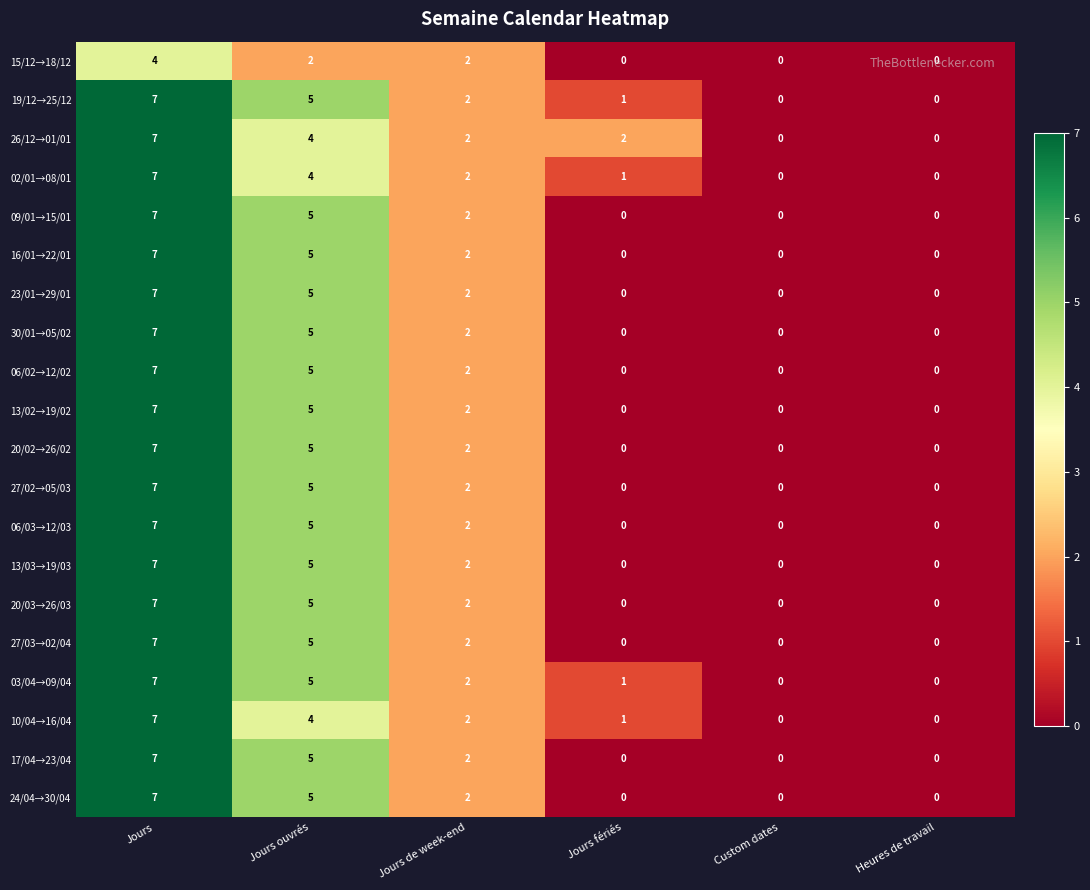

The value of 06/03→12/03 at Jours de week-end is 0. True or false?

False